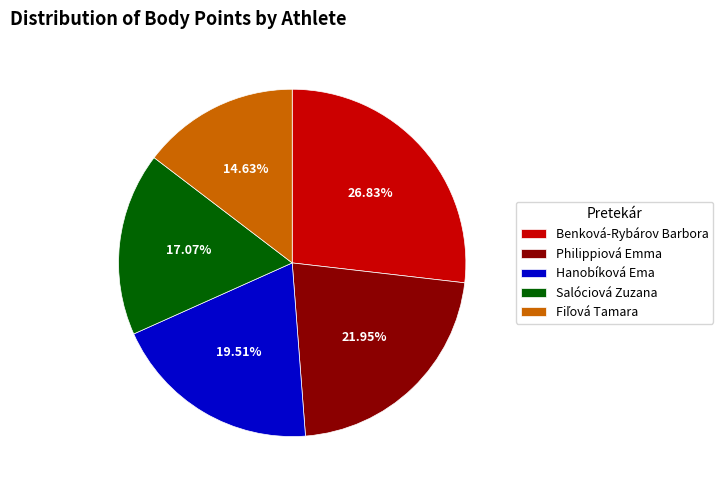

Count the number of slices in the pie.

5